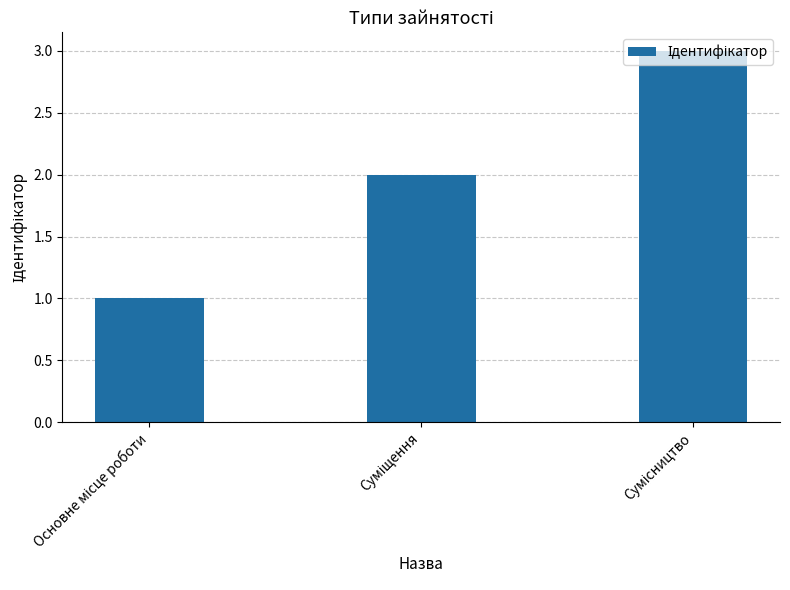

What is the difference between the maximum and second lowest values?

1